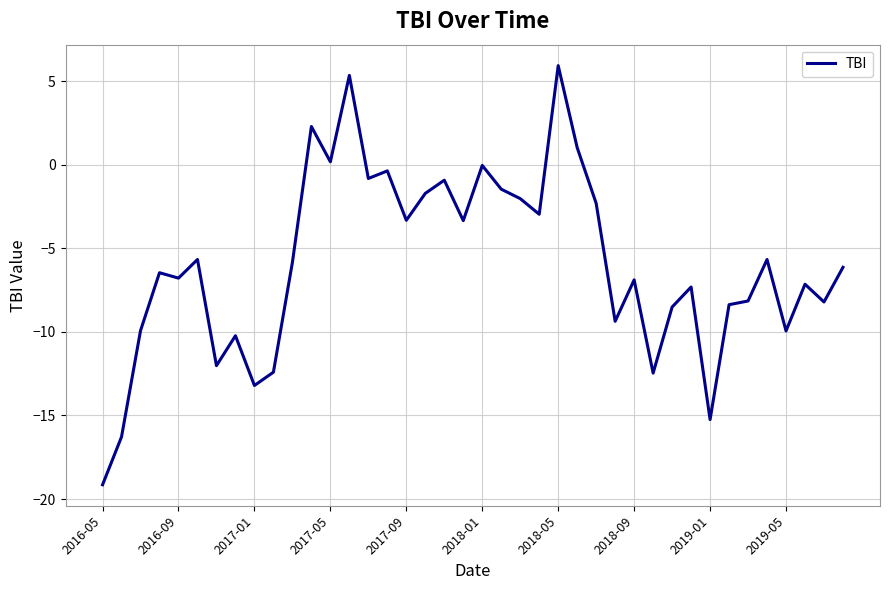

What is the difference between the maximum and minimum values?

25.1